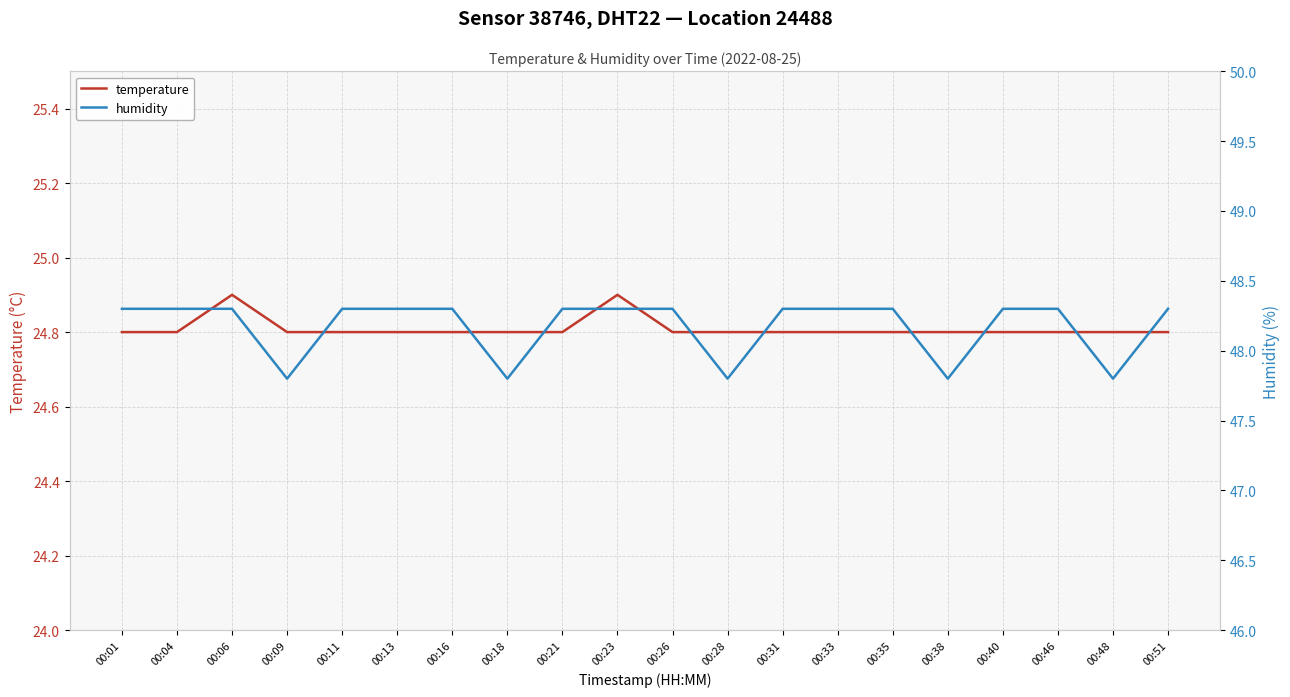

Which series has the widest spread of values?

humidity